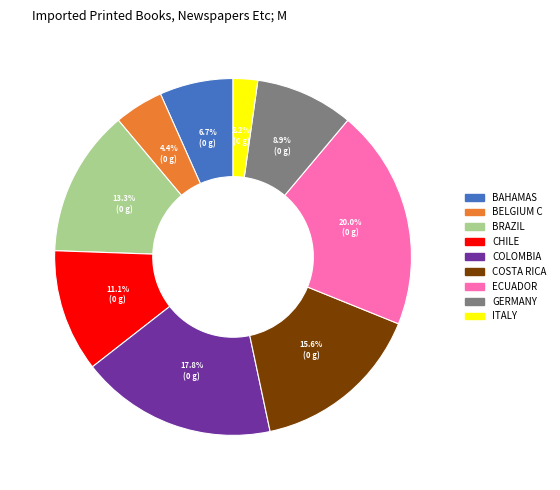

How many slices are in this pie chart?

9